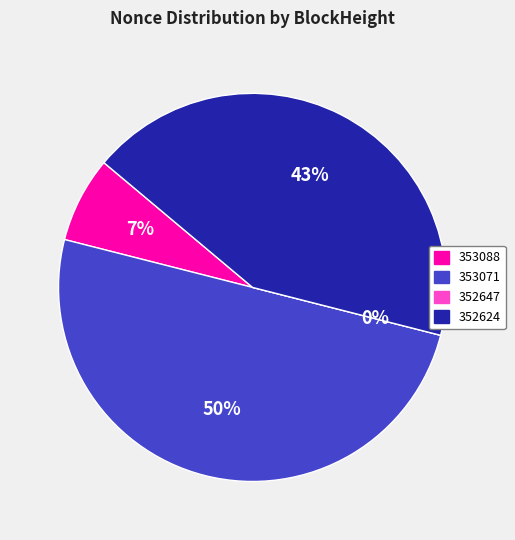

To the nearest percent, what percentage of the pie is 352624?

43%